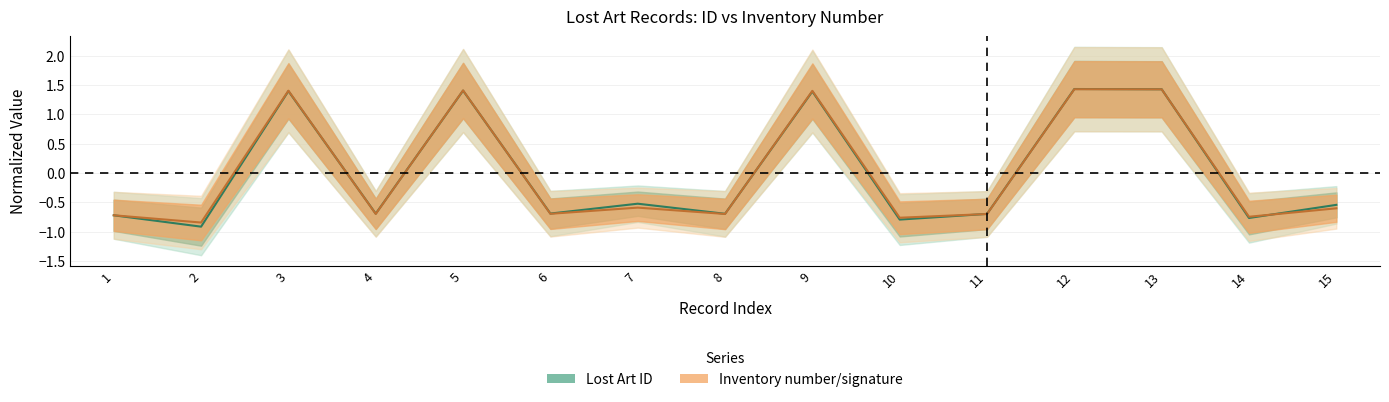

How many intersections are there between Lost Art ID and Inventory number/signature?

7